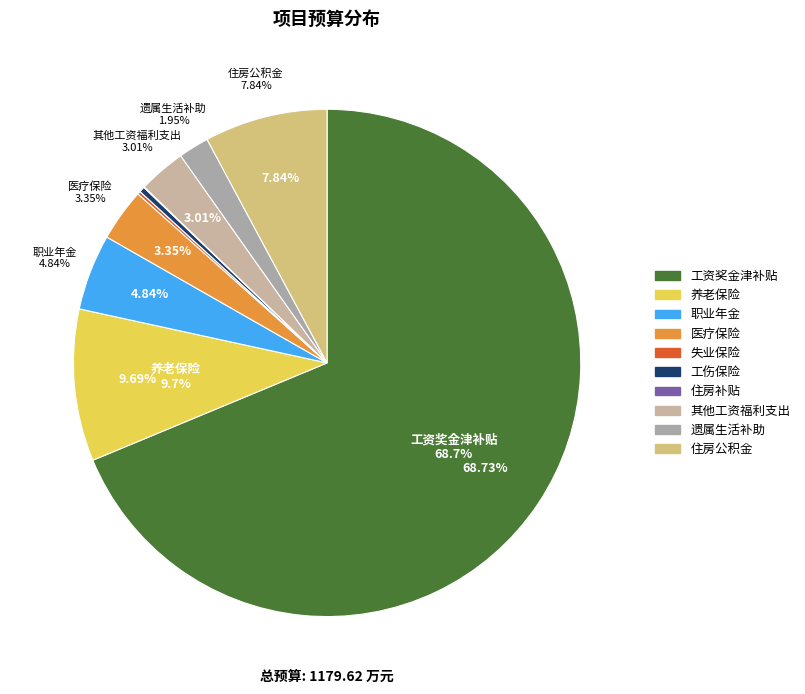

To the nearest percent, what is the combined percentage of 养老保险 and 工伤保险?

10%